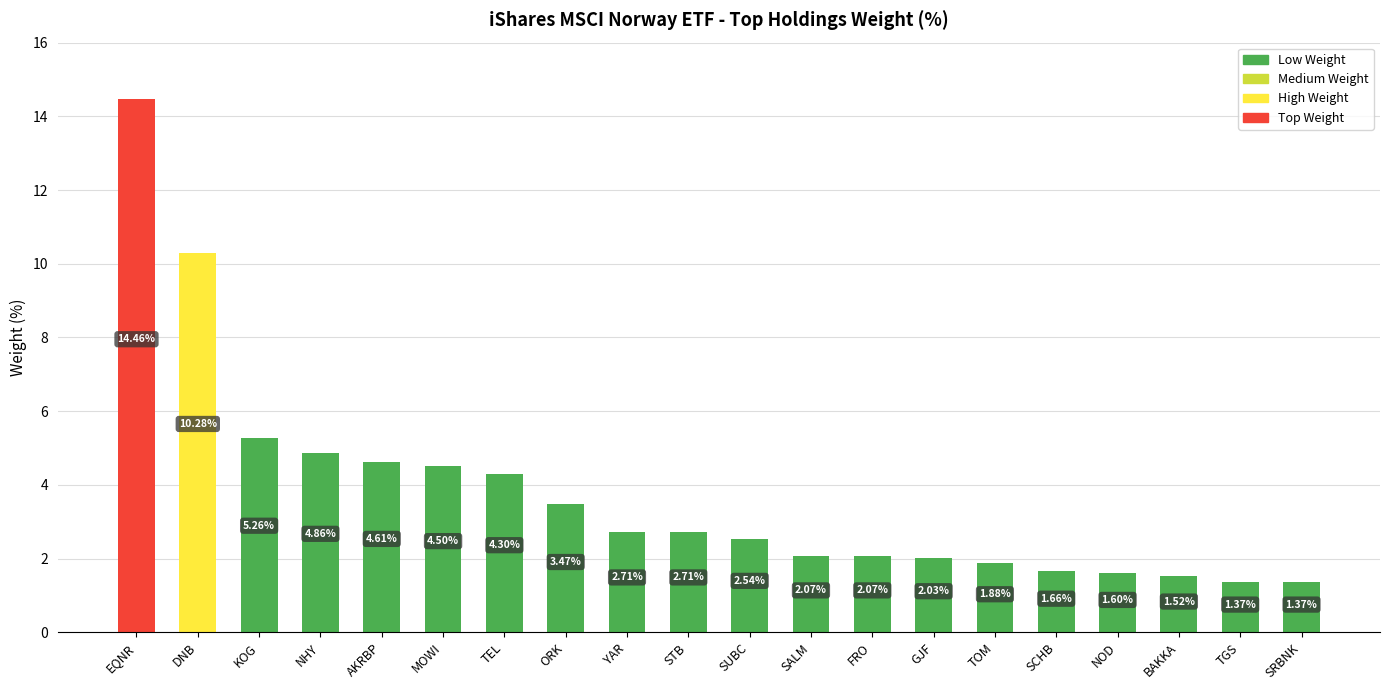

At which label does the data first exceed 2?

EQNR